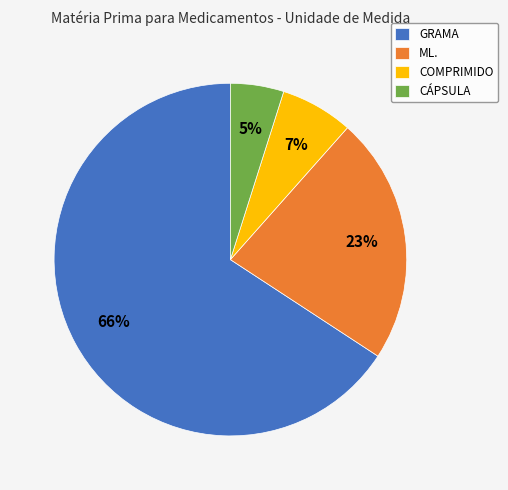

Does any single category account for the majority?

Yes